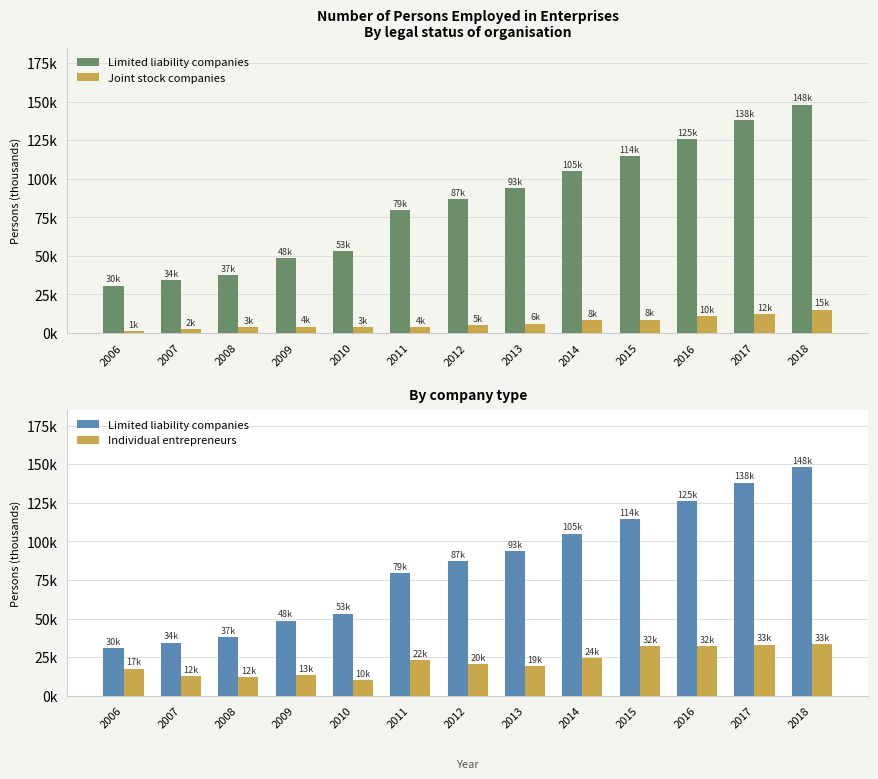

Which series changed the most between 2016 and 2018?

Limited liability companies